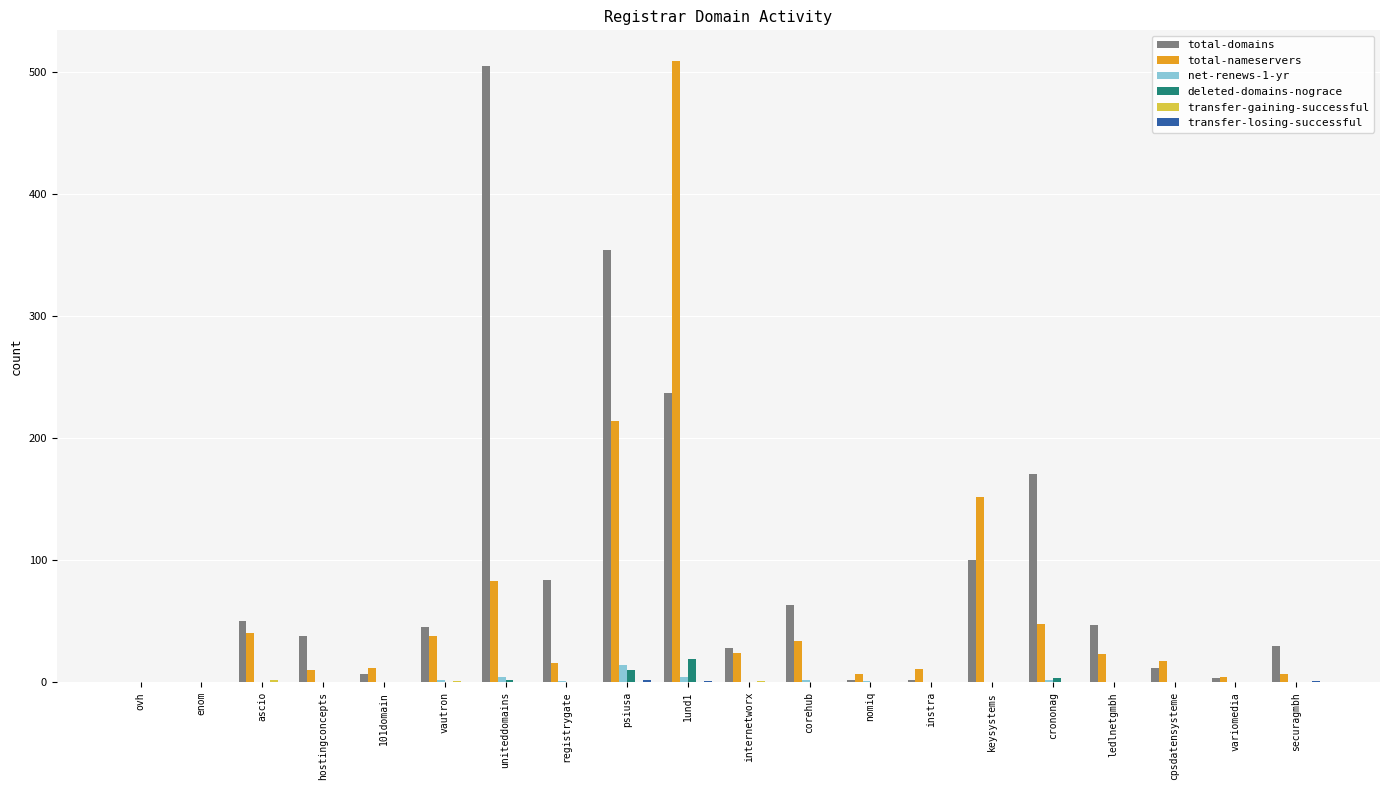

Are the bars horizontal?

No